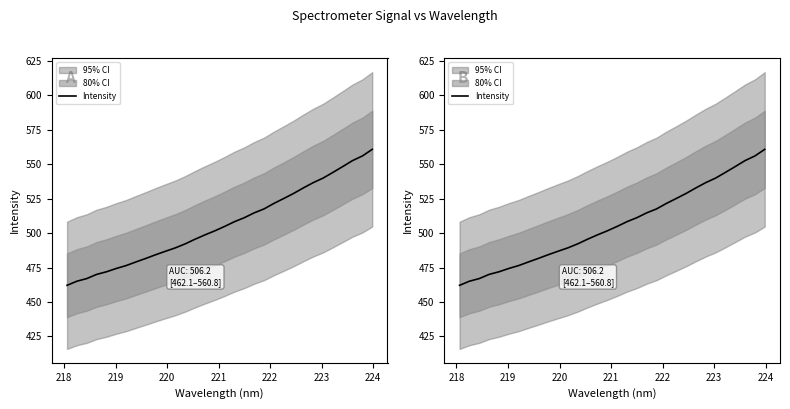

What is the smallest value displayed?

462.1